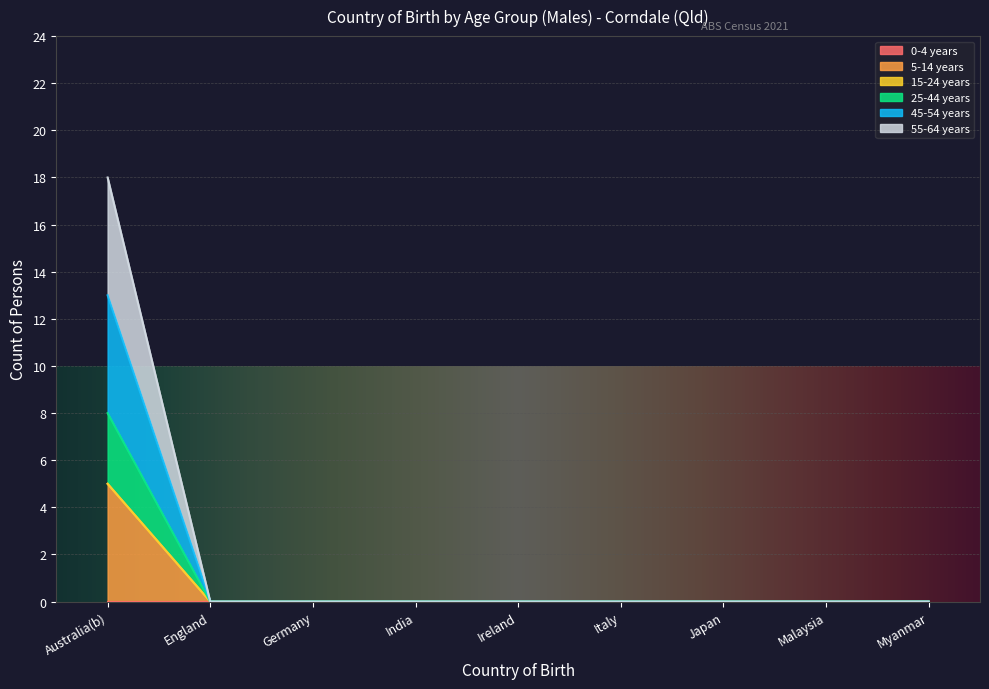

Which series changed the most between Australia(b) and Italy?

55-64 years